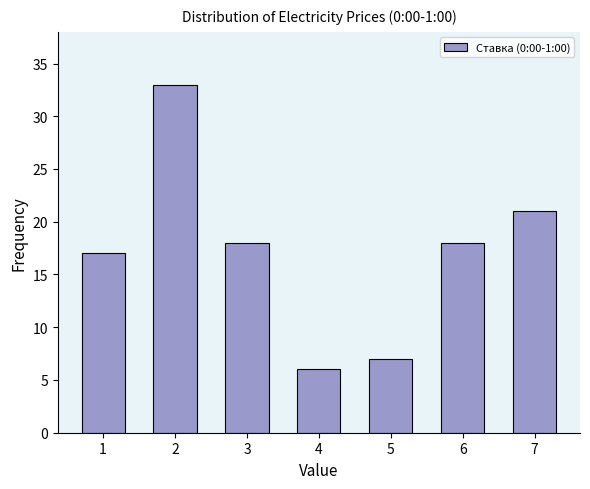

Reading right to left, extract all data points from this chart.

21	18	7	6	18	33	17